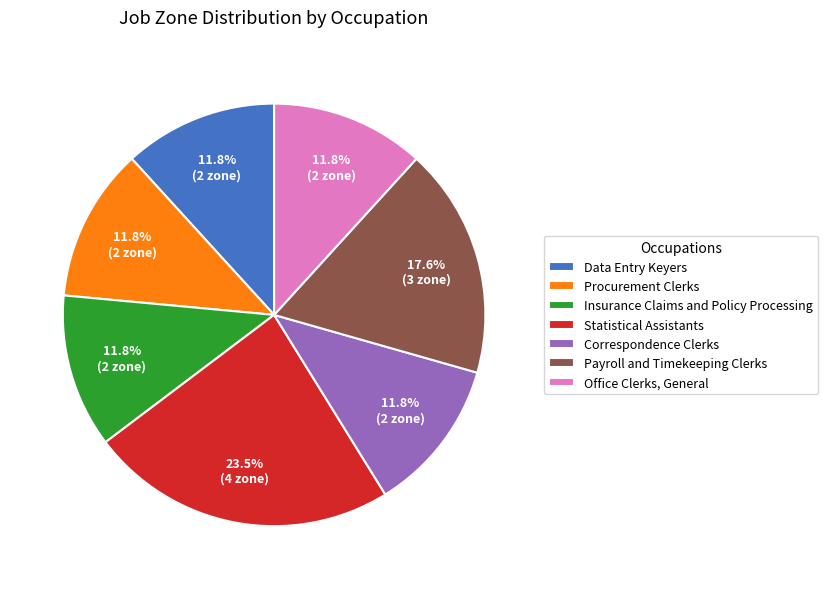

Is the sum of Statistical Assistants and Insurance Claims and Policy Processing greater than half?

No